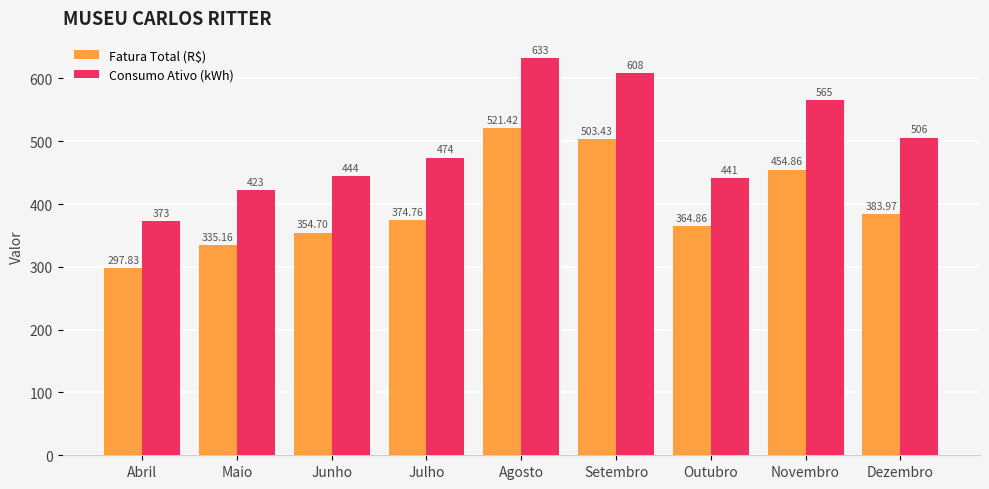

What are all the series names shown in the legend?

Fatura Total (R$), Consumo Ativo (kWh)